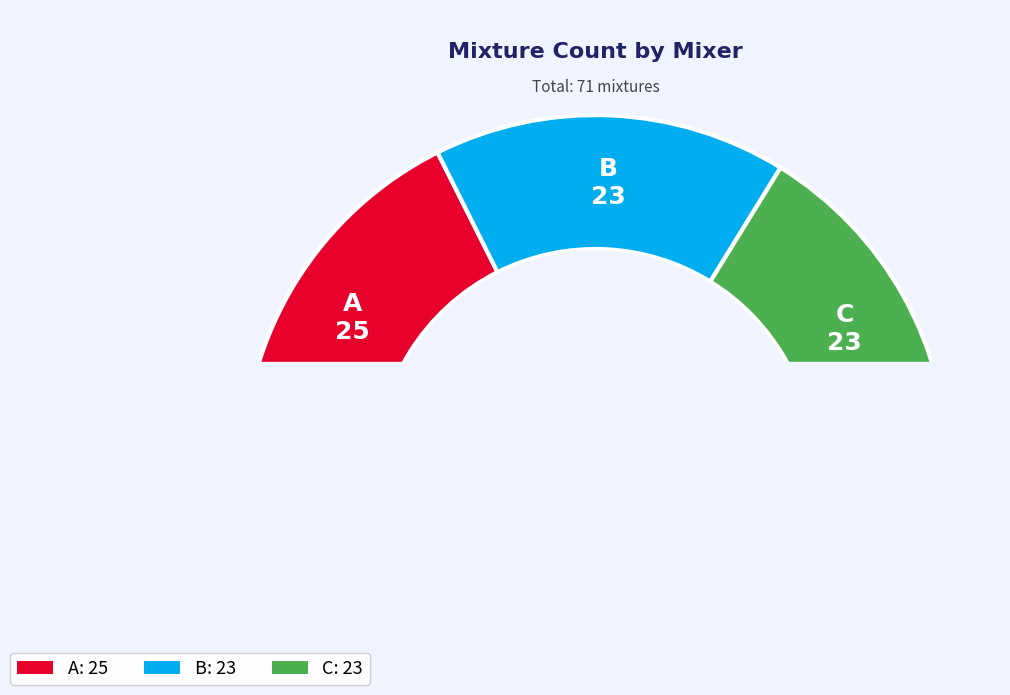

True or false: C accounts for 32% of the total.

True